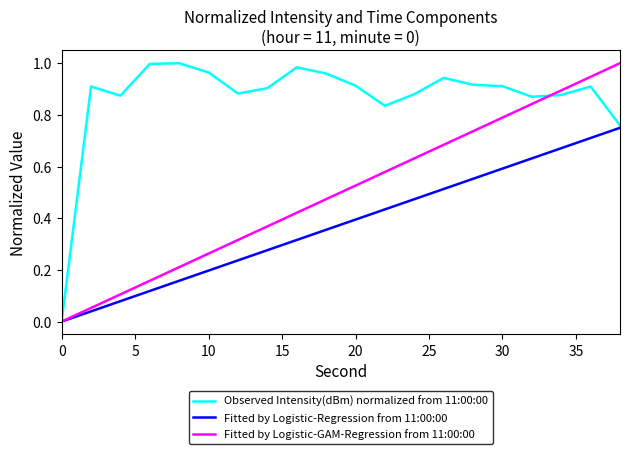

What are all the series names shown in the legend?

Observed Intensity(dBm) normalized from 11:00:00, Fitted by Logistic-Regression from 11:00:00, Fitted by Logistic-GAM-Regression from 11:00:00